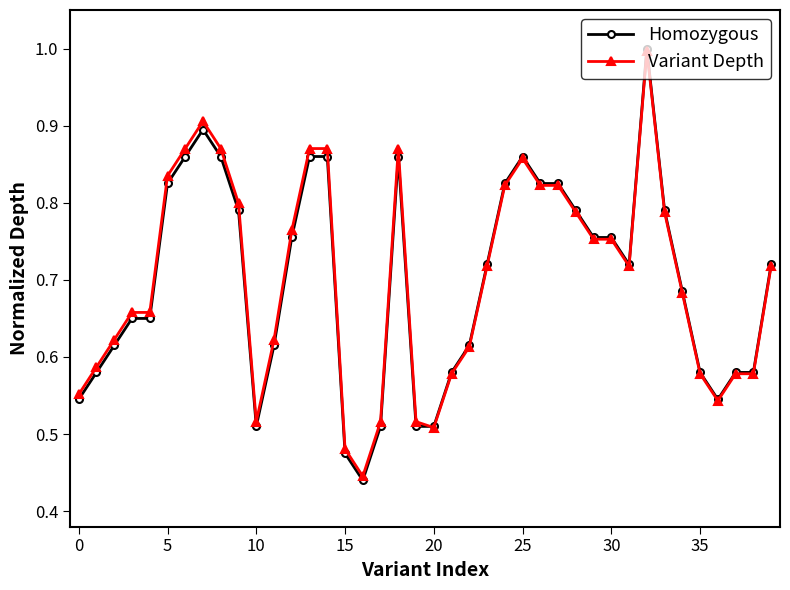

At how many categories does at least one series exceed 0?

40